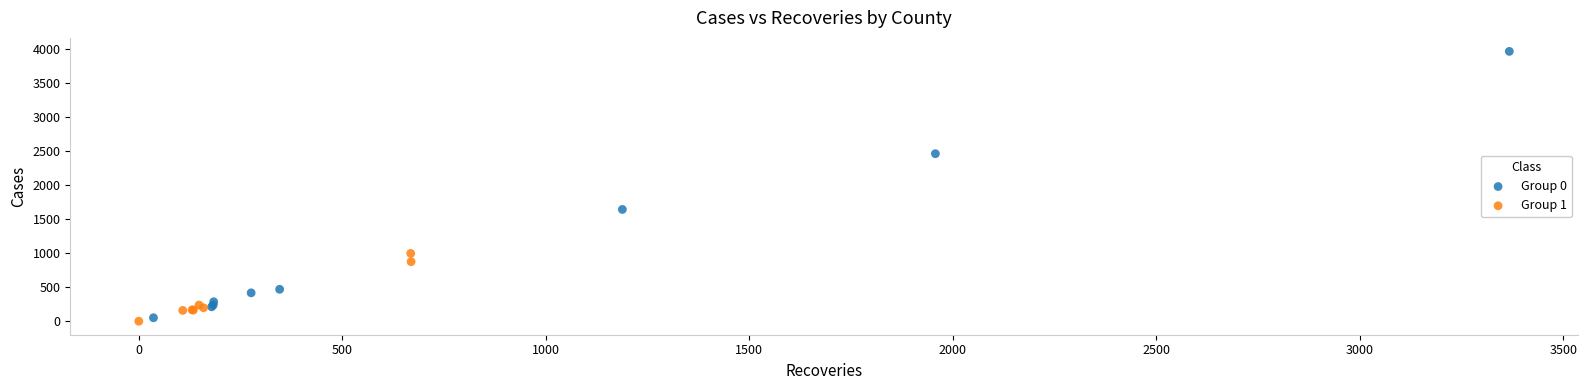

Which series reaches the maximum Y coordinate?

Group 0